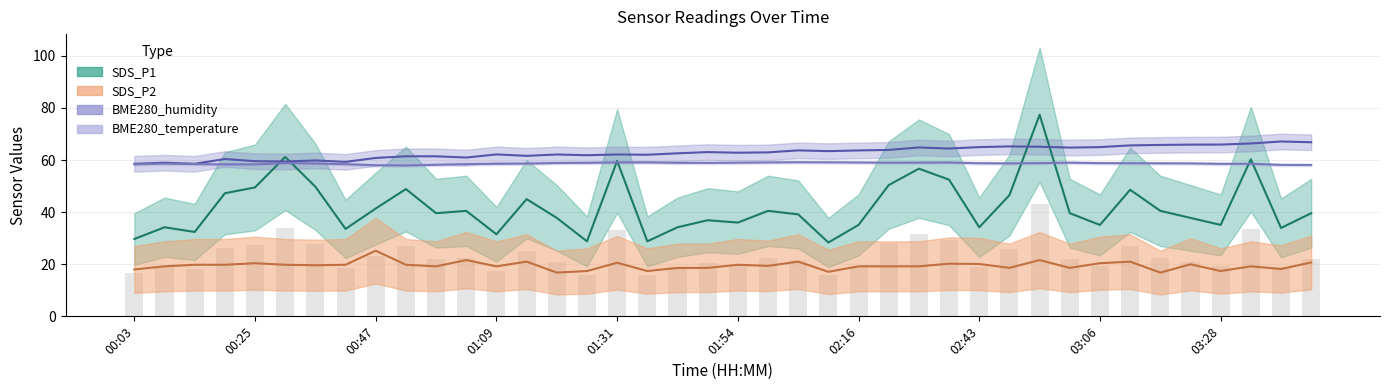

What position from the left is 01:54?

21